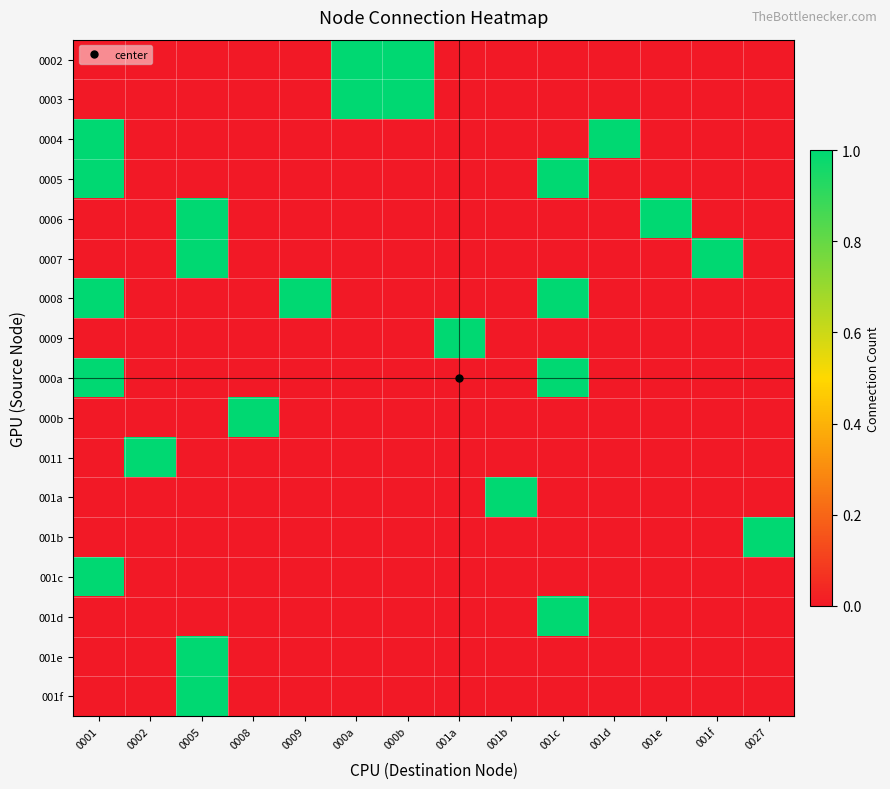

Reading left to right, what are all the values shown in this chart?

0002: 0001=0	0002=0	0005=0	0008=0	0009=0	000a=1	000b=1	001a=0	001b=0	001c=0	001d=0	001e=0	001f=0	0027=0
0003: 0001=0	0002=0	0005=0	0008=0	0009=0	000a=1	000b=1	001a=0	001b=0	001c=0	001d=0	001e=0	001f=0	0027=0
0004: 0001=1	0002=0	0005=0	0008=0	0009=0	000a=0	000b=0	001a=0	001b=0	001c=0	001d=1	001e=0	001f=0	0027=0
0005: 0001=1	0002=0	0005=0	0008=0	0009=0	000a=0	000b=0	001a=0	001b=0	001c=1	001d=0	001e=0	001f=0	0027=0
0006: 0001=0	0002=0	0005=1	0008=0	0009=0	000a=0	000b=0	001a=0	001b=0	001c=0	001d=0	001e=1	001f=0	0027=0
0007: 0001=0	0002=0	0005=1	0008=0	0009=0	000a=0	000b=0	001a=0	001b=0	001c=0	001d=0	001e=0	001f=1	0027=0
0008: 0001=1	0002=0	0005=0	0008=0	0009=1	000a=0	000b=0	001a=0	001b=0	001c=1	001d=0	001e=0	001f=0	0027=0
0009: 0001=0	0002=0	0005=0	0008=0	0009=0	000a=0	000b=0	001a=1	001b=0	001c=0	001d=0	001e=0	001f=0	0027=0
000a: 0001=1	0002=0	0005=0	0008=0	0009=0	000a=0	000b=0	001a=0	001b=0	001c=1	001d=0	001e=0	001f=0	0027=0
000b: 0001=0	0002=0	0005=0	0008=1	0009=0	000a=0	000b=0	001a=0	001b=0	001c=0	001d=0	001e=0	001f=0	0027=0
0011: 0001=0	0002=1	0005=0	0008=0	0009=0	000a=0	000b=0	001a=0	001b=0	001c=0	001d=0	001e=0	001f=0	0027=0
001a: 0001=0	0002=0	0005=0	0008=0	0009=0	000a=0	000b=0	001a=0	001b=1	001c=0	001d=0	001e=0	001f=0	0027=0
001b: 0001=0	0002=0	0005=0	0008=0	0009=0	000a=0	000b=0	001a=0	001b=0	001c=0	001d=0	001e=0	001f=0	0027=1
001c: 0001=1	0002=0	0005=0	0008=0	0009=0	000a=0	000b=0	001a=0	001b=0	001c=0	001d=0	001e=0	001f=0	0027=0
001d: 0001=0	0002=0	0005=0	0008=0	0009=0	000a=0	000b=0	001a=0	001b=0	001c=1	001d=0	001e=0	001f=0	0027=0
001e: 0001=0	0002=0	0005=1	0008=0	0009=0	000a=0	000b=0	001a=0	001b=0	001c=0	001d=0	001e=0	001f=0	0027=0
001f: 0001=0	0002=0	0005=1	0008=0	0009=0	000a=0	000b=0	001a=0	001b=0	001c=0	001d=0	001e=0	001f=0	0027=0